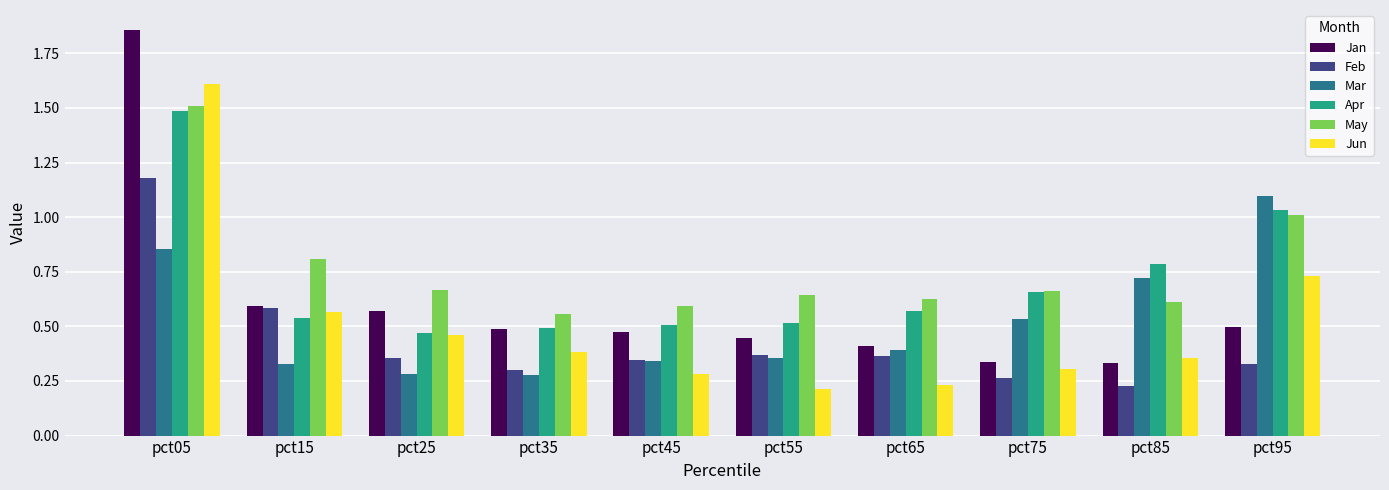

Which category has the highest value in the Jan series?

pct05